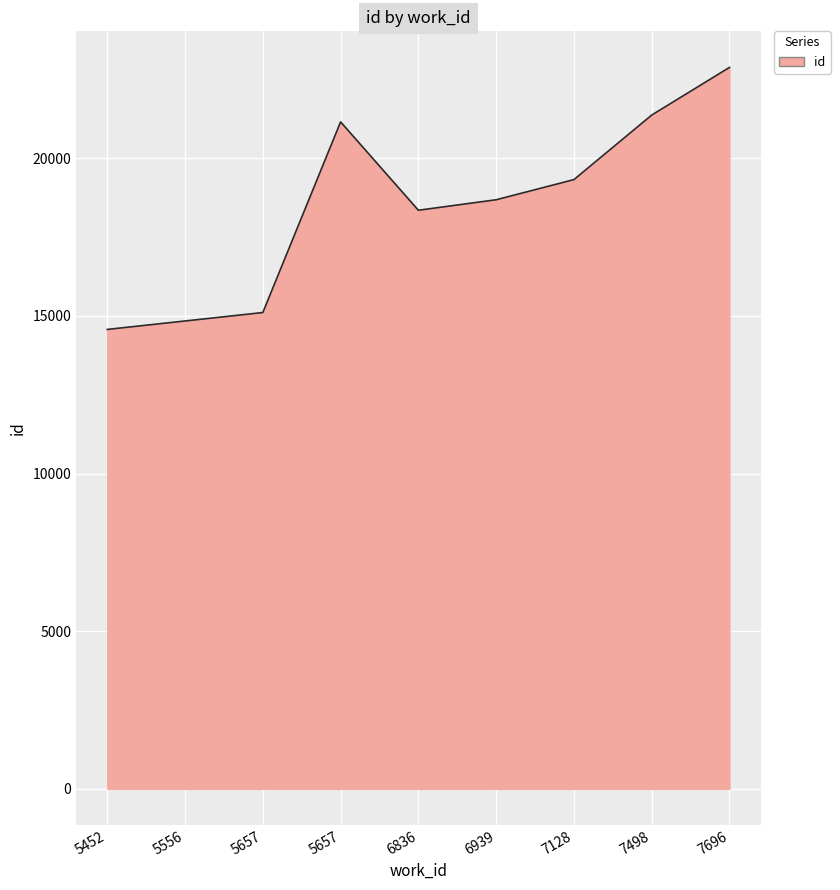

Where is the data nearest to the value 18729?

6939